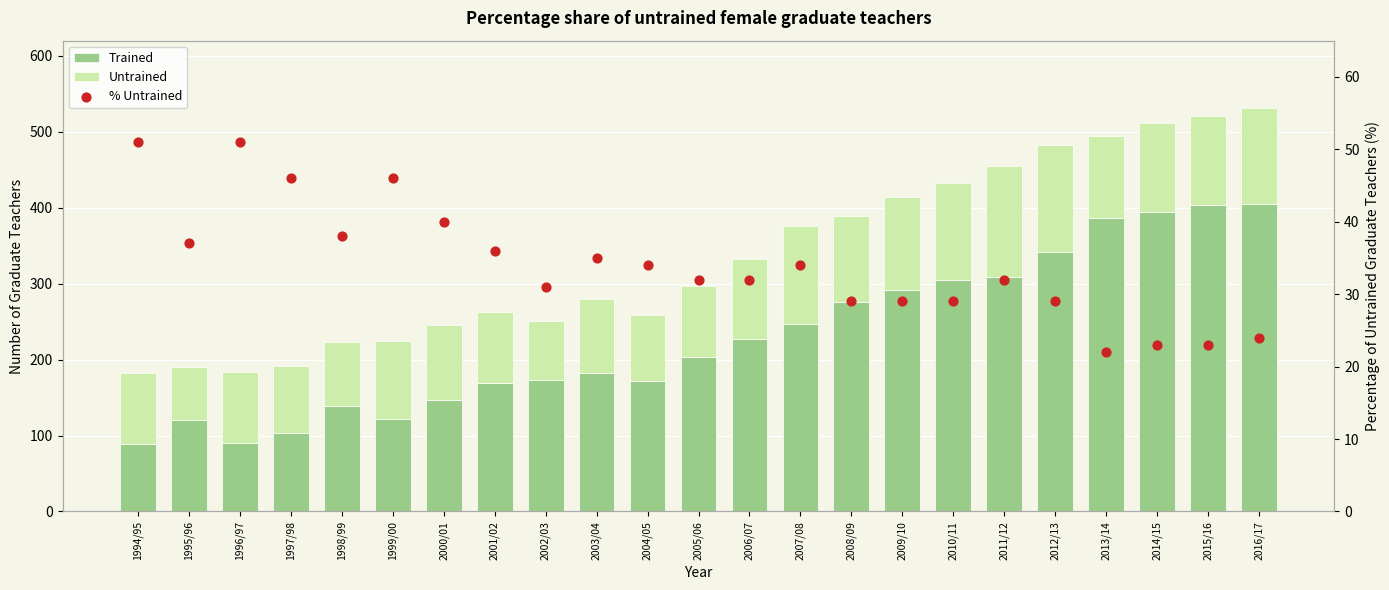

Is the value of % Untrained at 2004/05 greater than the value of Trained at 1994/95?

No